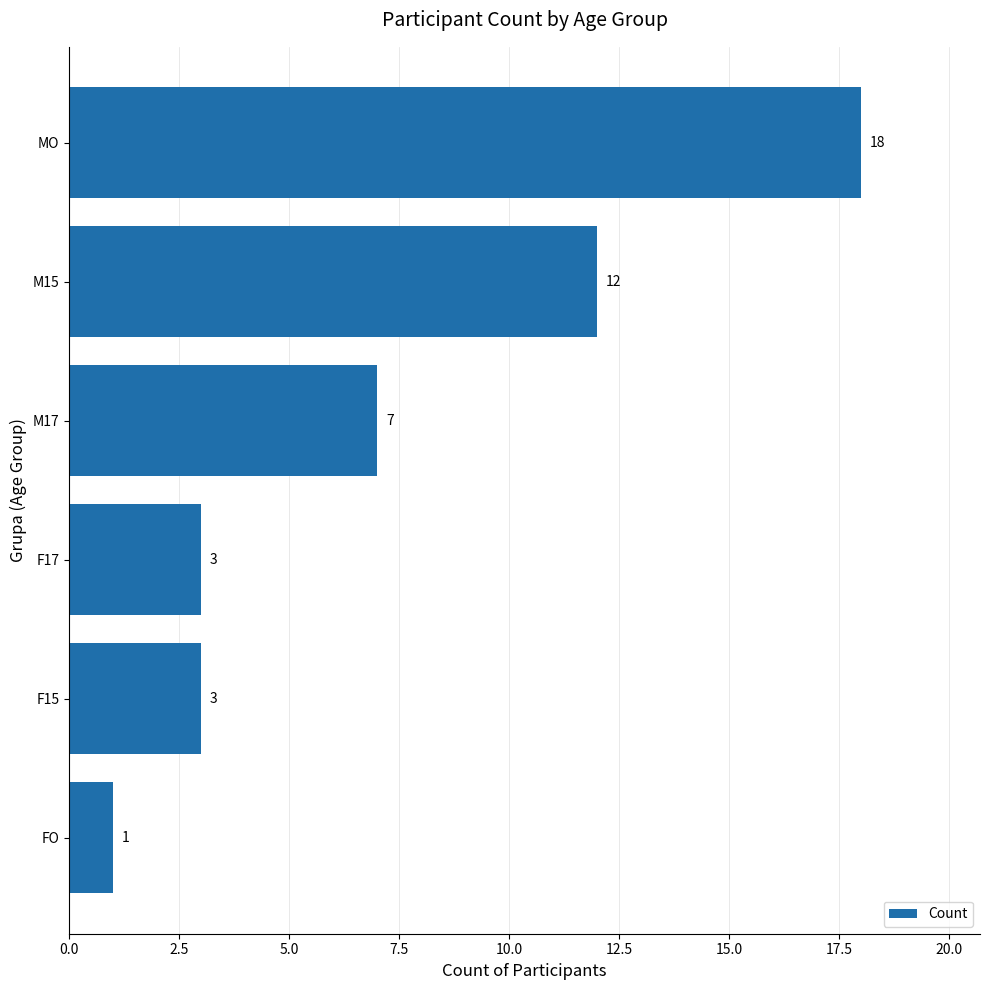

Between MO and F15, which is larger?

MO